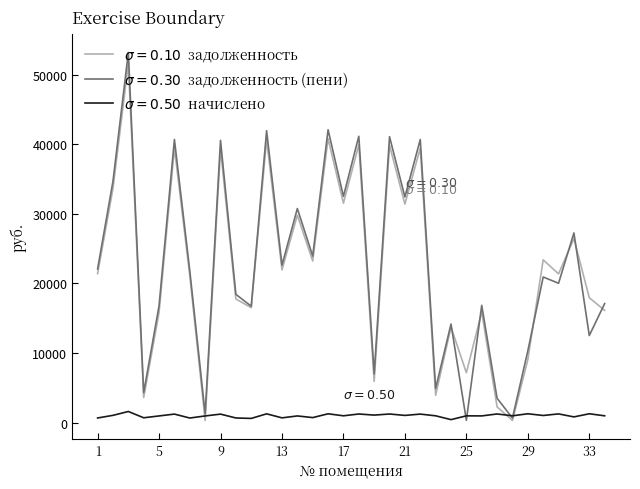

What is the greatest value displayed?

53174.4